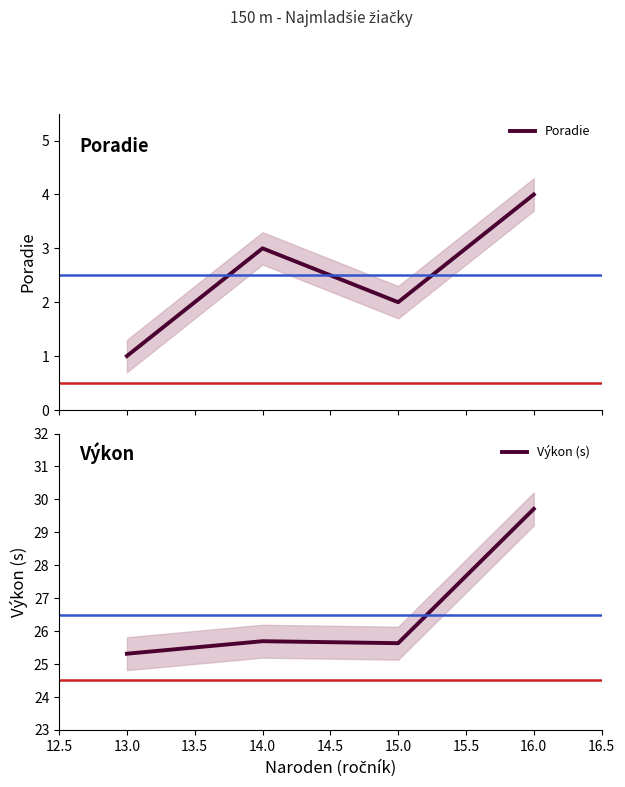

True or false: Poradie and Výkon (s) cross at least once.

False